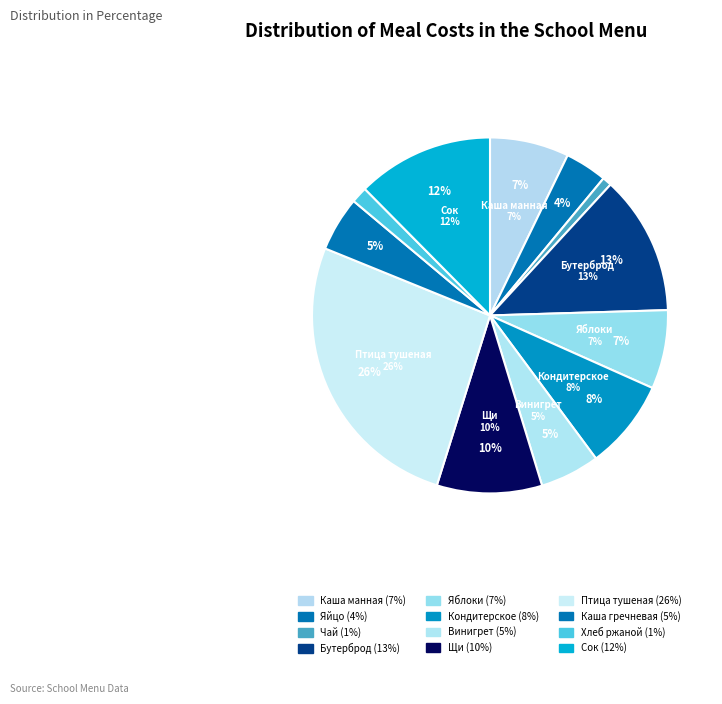

What percentage do Изделие кондитерское and Щи из свежей капусты и картофелем together represent?

17.7%